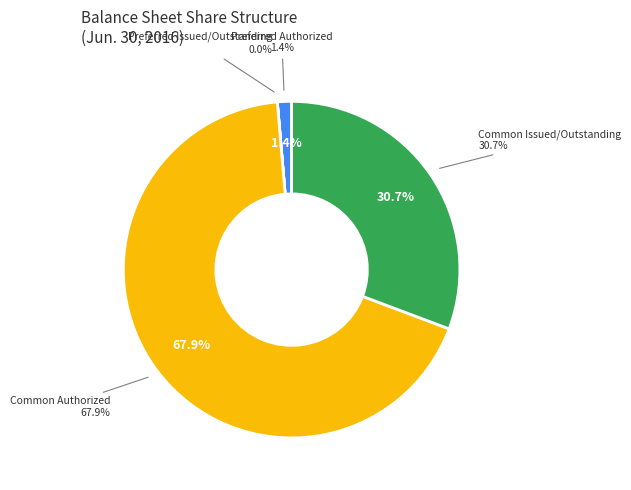

What is the smallest slice in the pie chart?

Preferred Stock issued